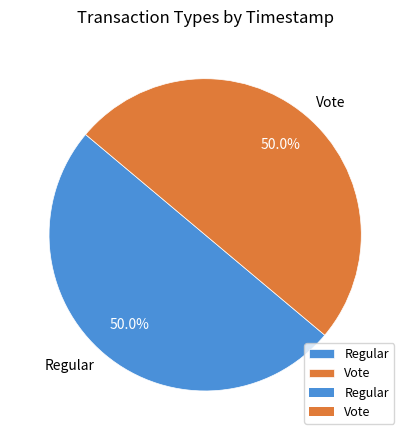

What percentage is the Vote slice, to the nearest percent?

50%